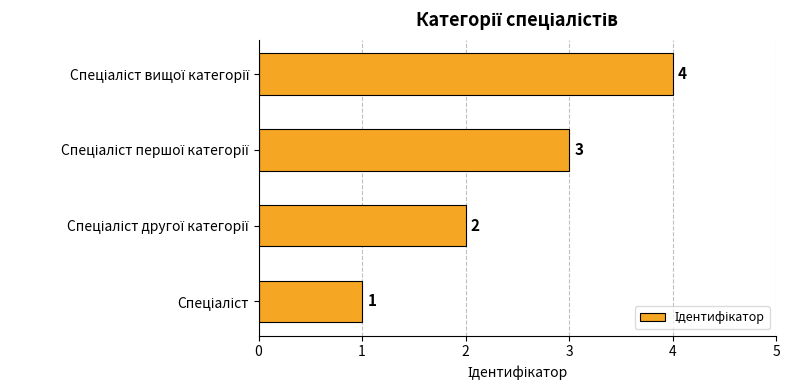

What is the maximum value shown in the chart?

4